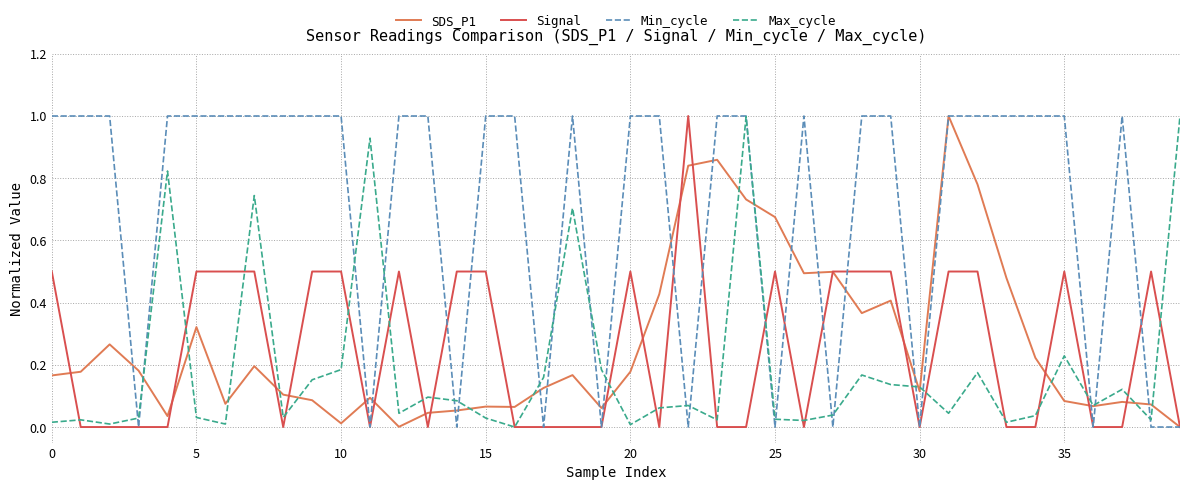

Which series has the widest spread of values?

SDS_P1